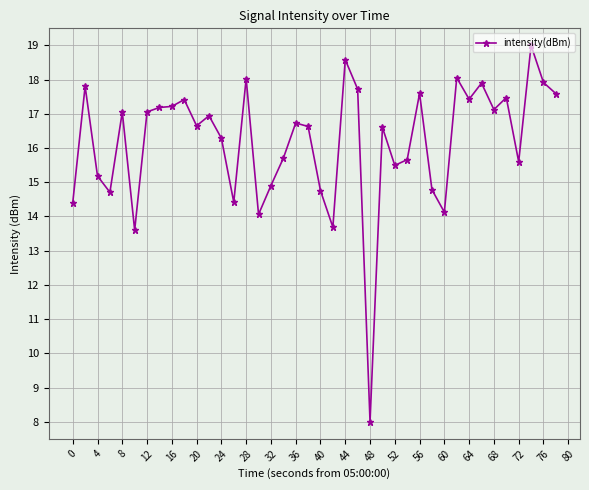

What is the maximum value shown in the chart?

19.0